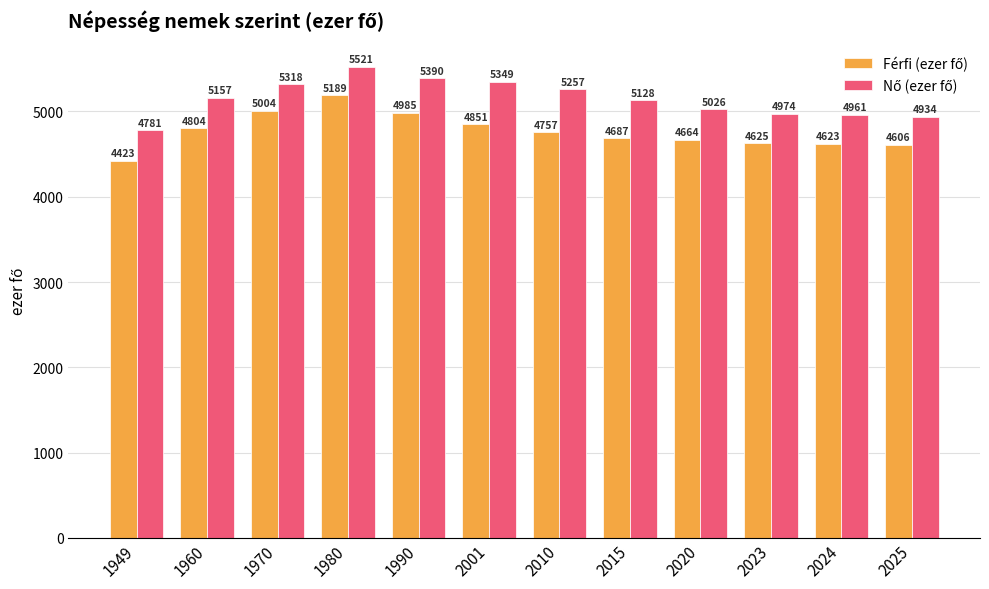

Which label corresponds to the smallest value in the chart?

1949